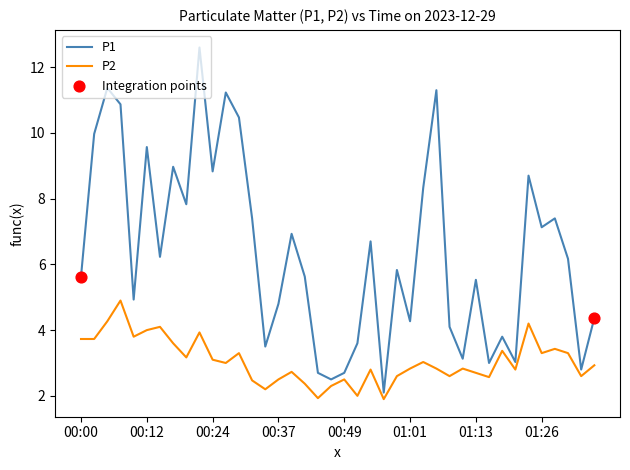

Which series has the largest total across all categories?

P1